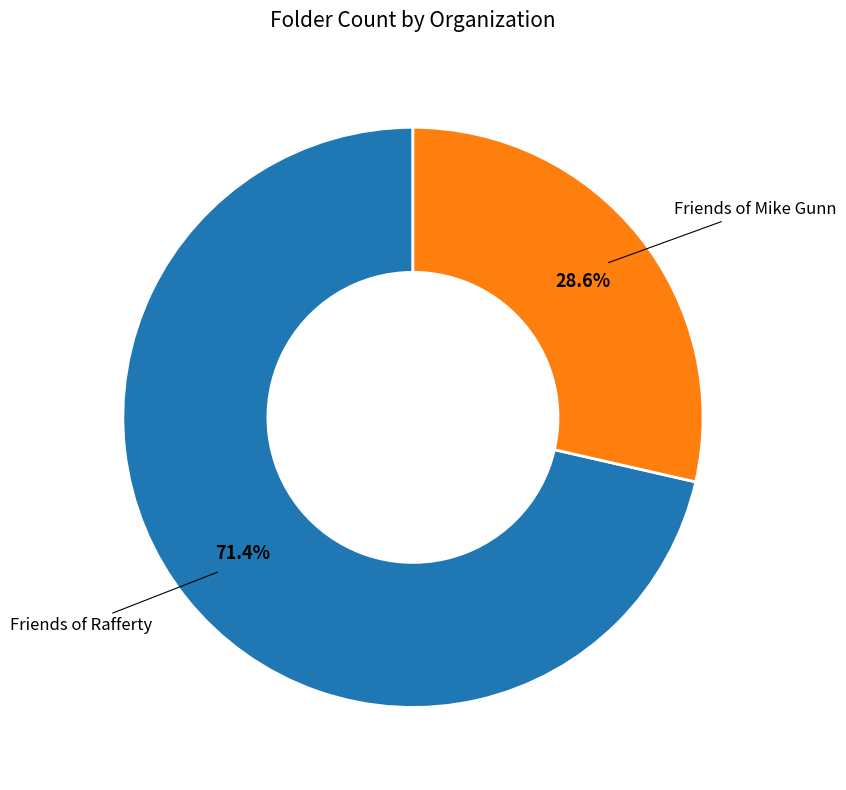

Is there any slice that represents more than half of the pie?

Yes